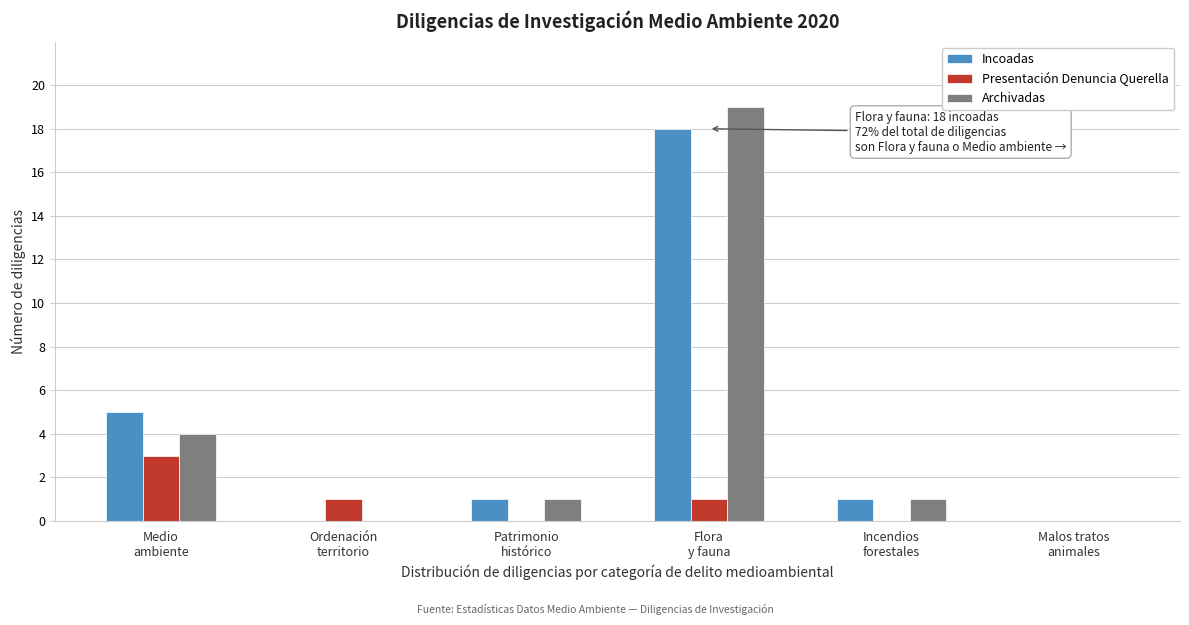

What is the sum of all Presentación Denuncia Querella values?

5